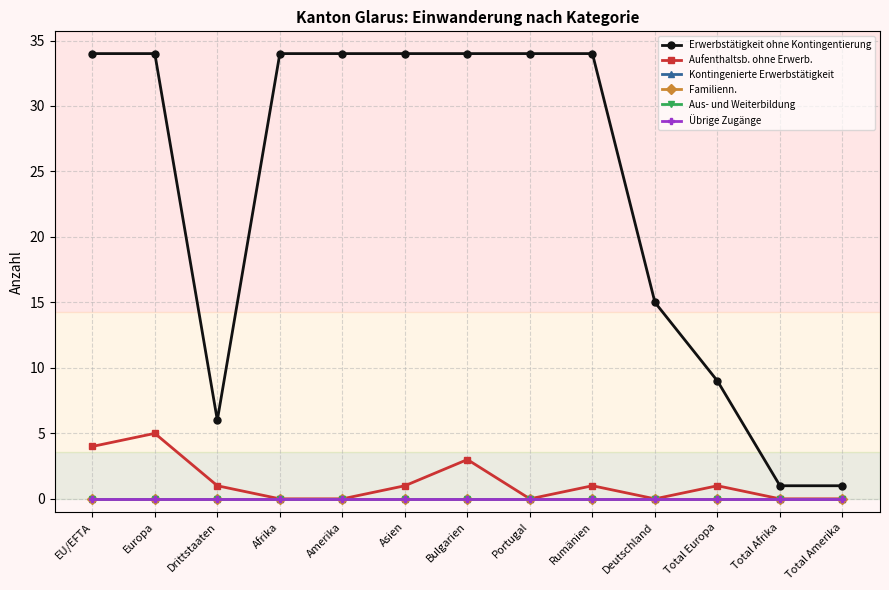

At which label does Aus- und Weiterbildung reach its peak?

EU/EFTA